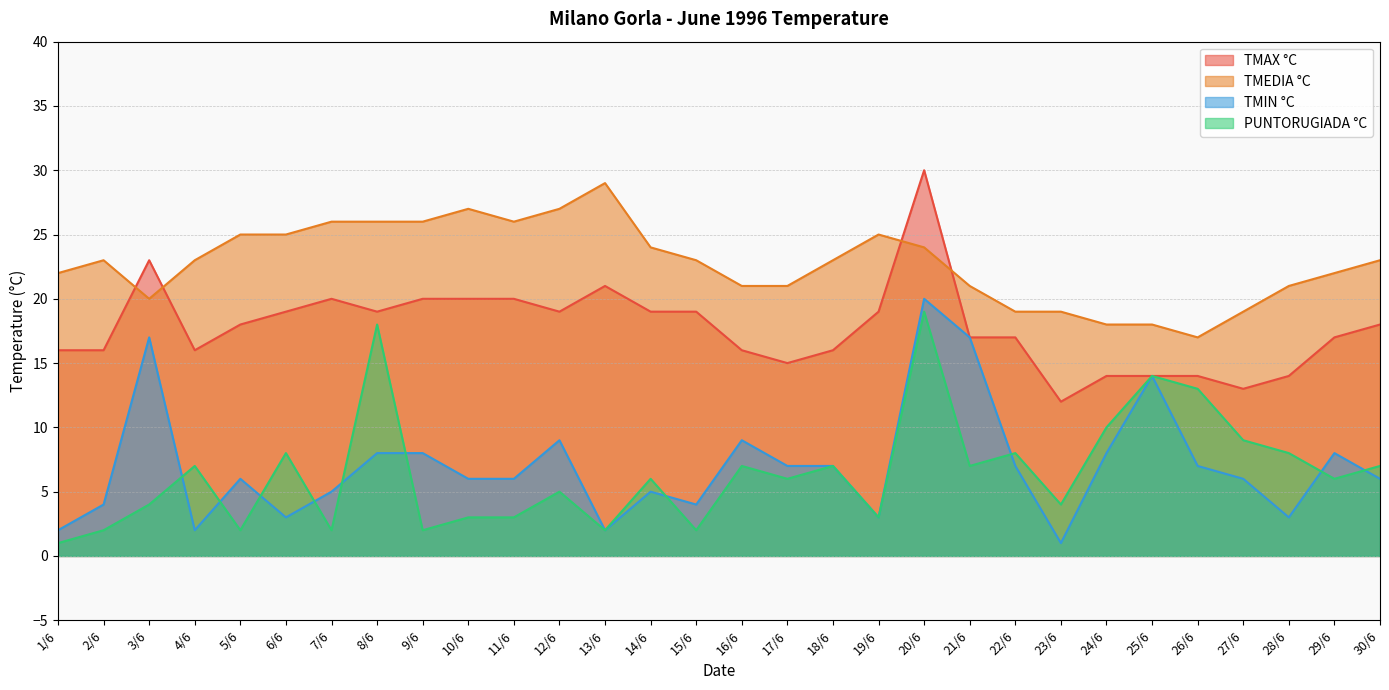

What is the label of the 30th point from the right?

1/6